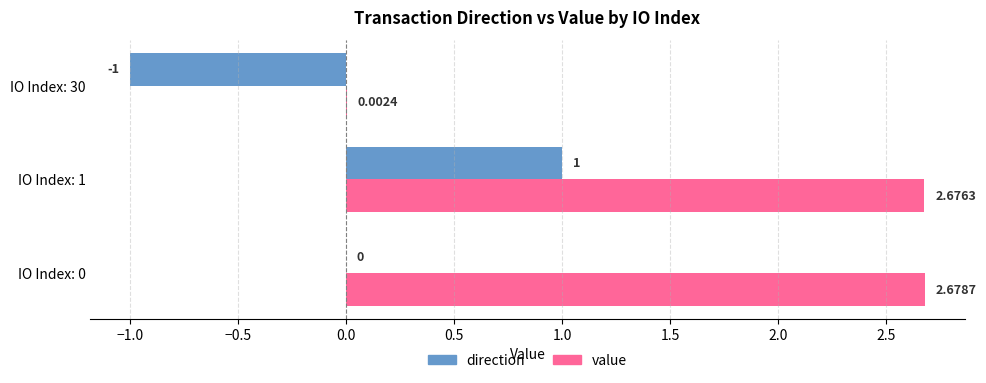

What is the sum of the direction values at IO Index: 30 and IO Index: 0?

-1.0